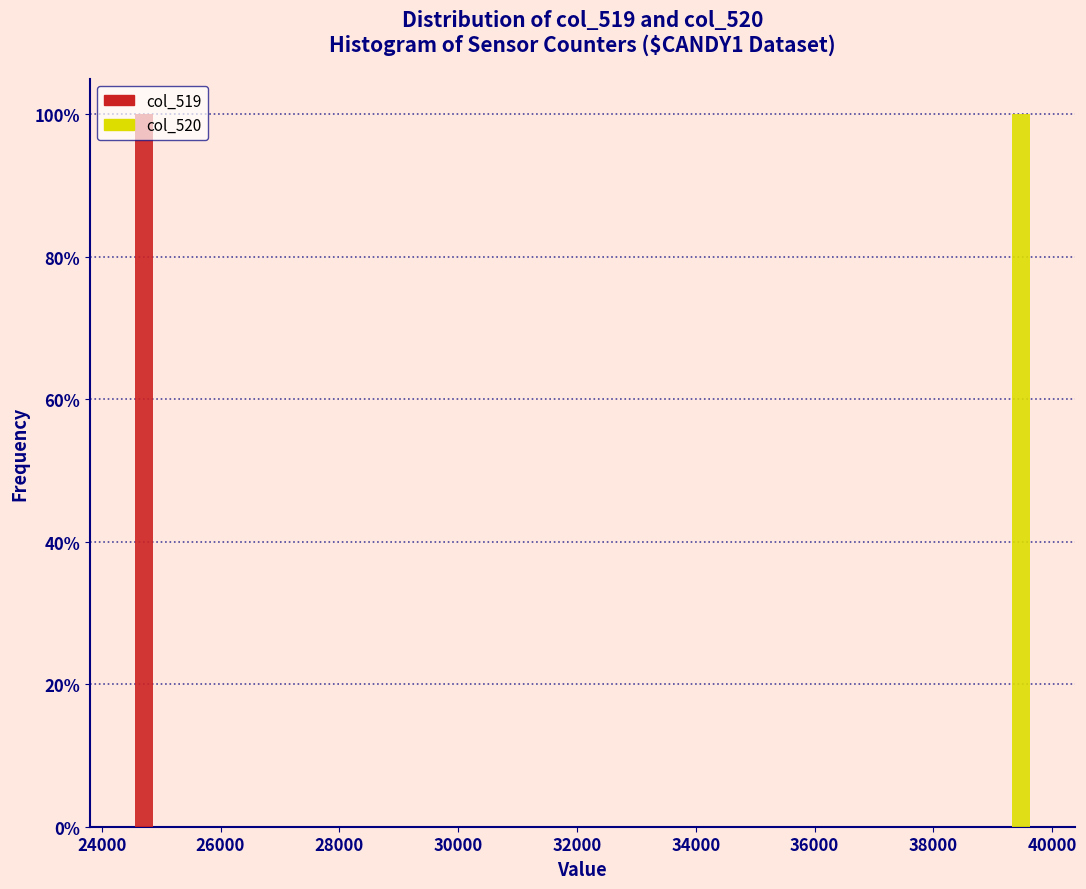

Reading left to right, transcribe this chart: for each range on the x-axis, give the height of each series' bar. Neither the bar edges nor the heights are printed on the chart, so give them approximately, as read against the axes.

24400 to 25200: col_519=100	col_520=0
25200 to 26000: col_519=0	col_520=0
26000 to 26800: col_519=0	col_520=0
26800 to 27600: col_519=0	col_520=0
27600 to 28400: col_519=0	col_520=0
28400 to 29200: col_519=0	col_520=0
29200 to 30000: col_519=0	col_520=0
30000 to 30800: col_519=0	col_520=0
30800 to 31600: col_519=0	col_520=0
31600 to 32400: col_519=0	col_520=0
32400 to 33200: col_519=0	col_520=0
33200 to 34200: col_519=0	col_520=0
34200 to 35000: col_519=0	col_520=0
35000 to 35800: col_519=0	col_520=0
35800 to 36600: col_519=0	col_520=0
36600 to 37400: col_519=0	col_520=0
37400 to 38200: col_519=0	col_520=0
38200 to 39000: col_519=0	col_520=0
39000 to 39800: col_519=0	col_520=100